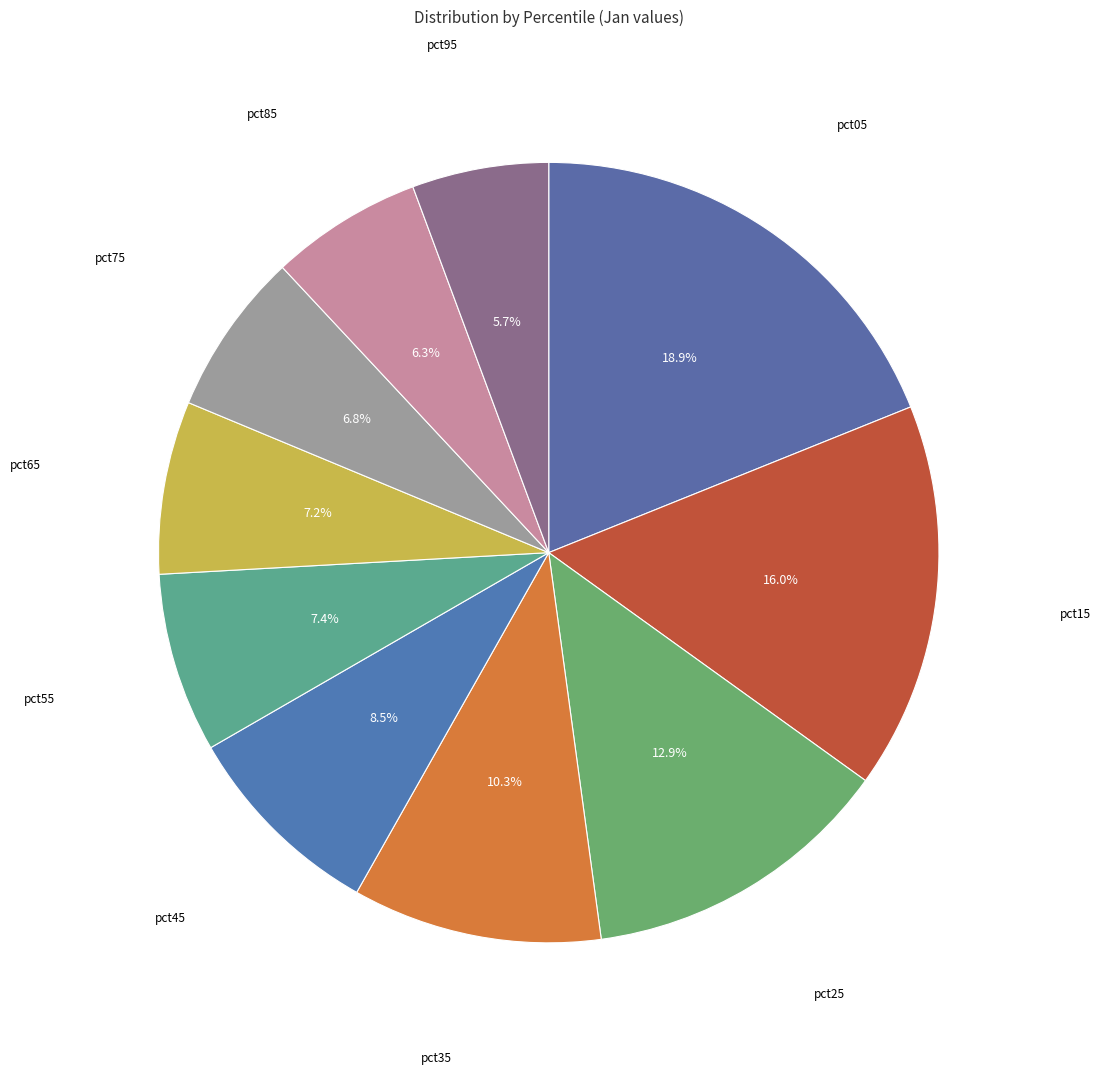

To the nearest percent, what percentage of the pie is pct75?

7%